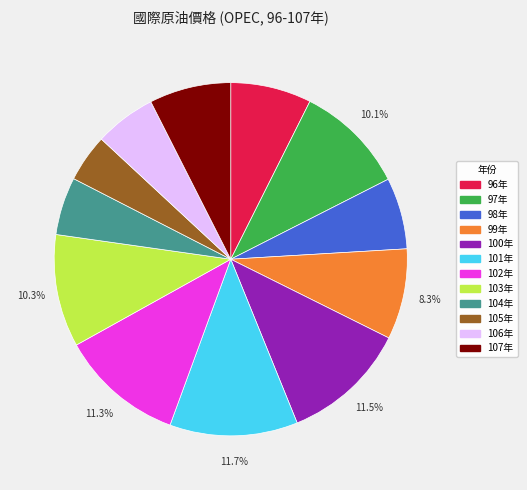

How many segments does this pie chart have?

12